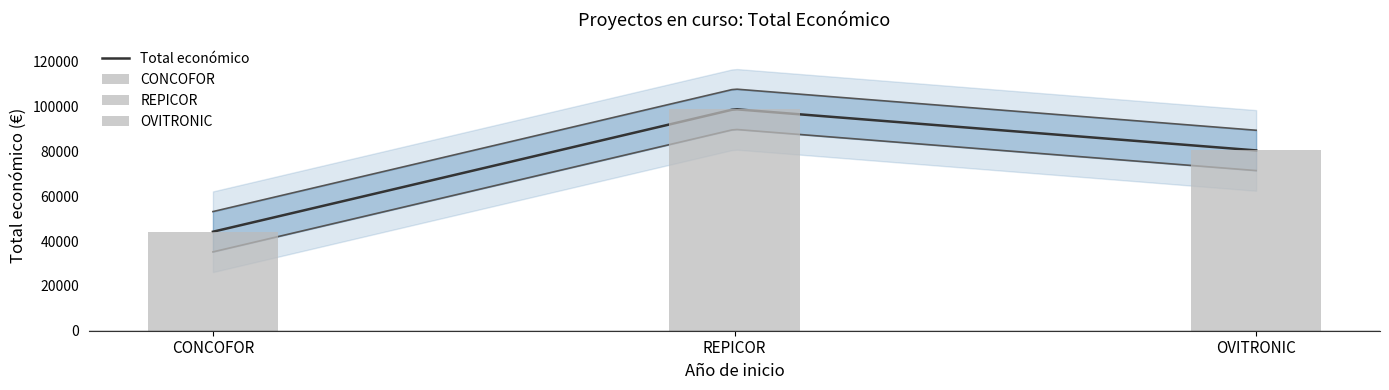

At which label is the value closest to 71555?

OVITRONIC